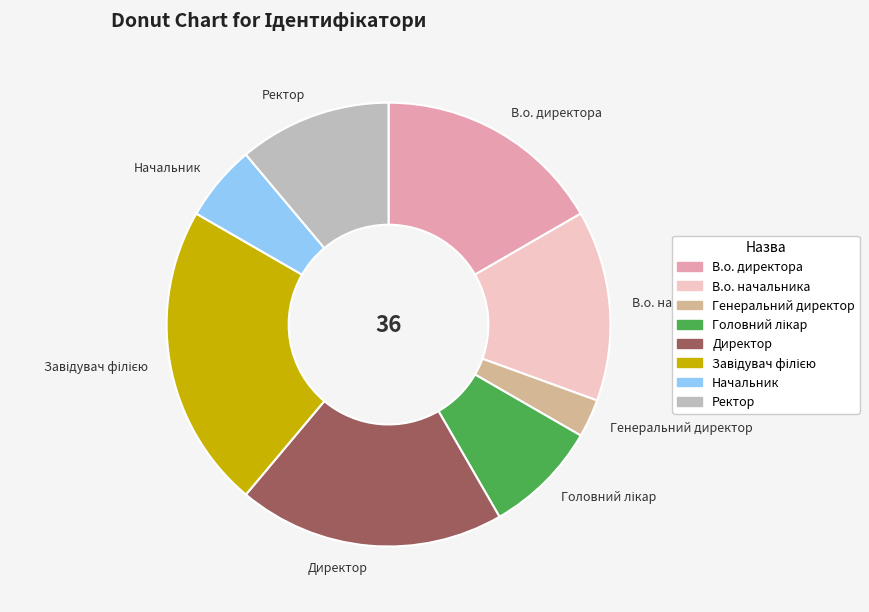

Is Генеральний директор the majority of the pie?

No